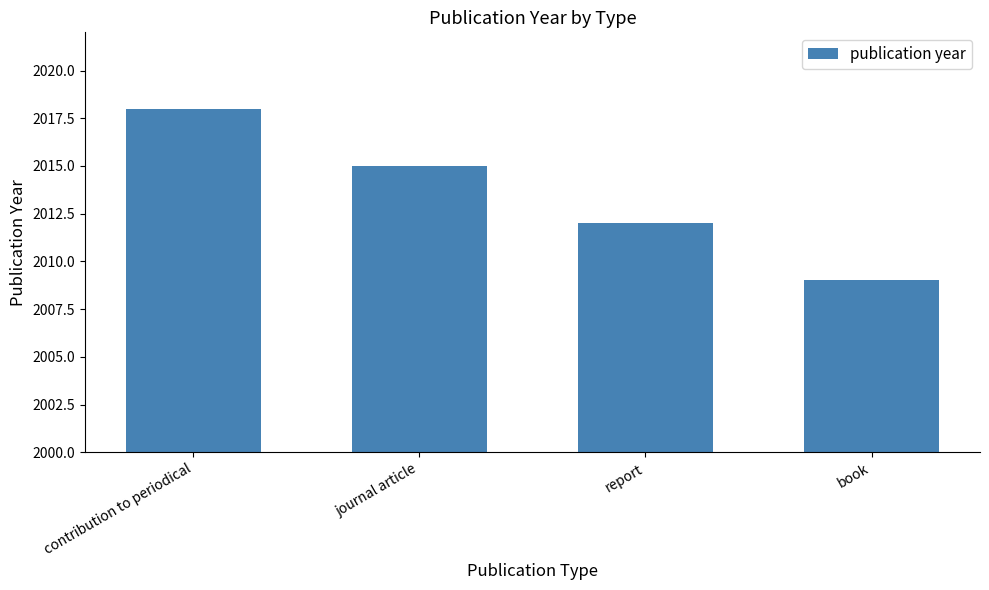

Reading right to left, extract all data points from this chart.

book=2009	report=2012	journal article=2015	contribution to periodical=2018